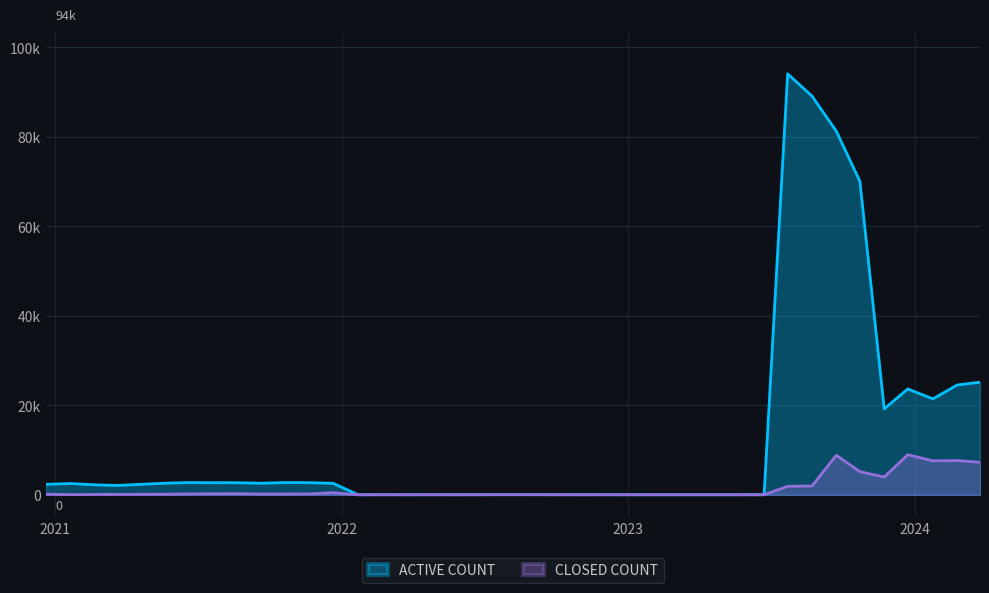

Which series has the largest total across all categories?

ACTIVE COUNT